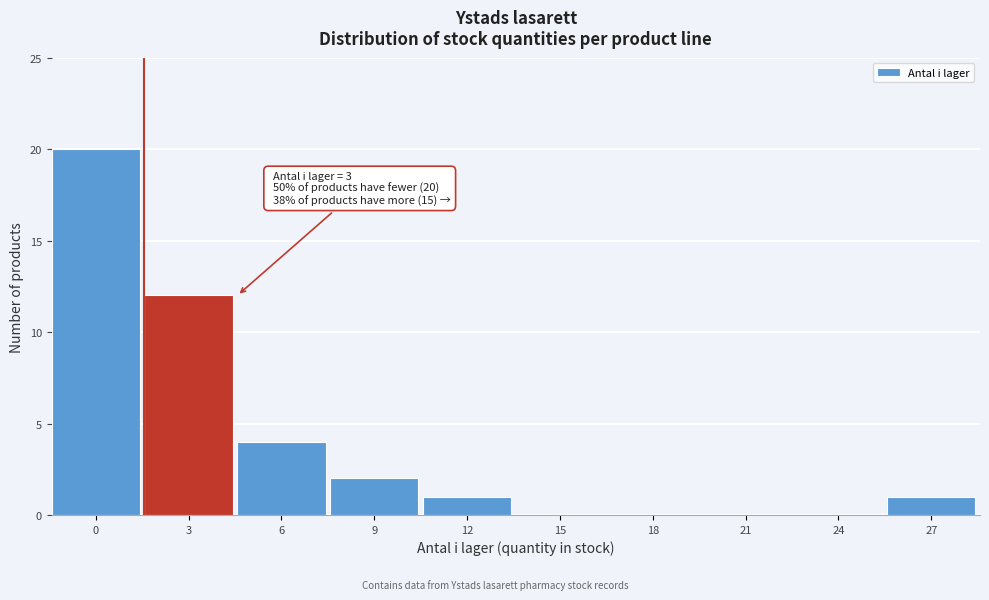

Reading left to right, what are all the values shown in this chart?

0=20	3=12	6=4	9=2	12=1	15=0	18=0	21=0	24=0	27=1